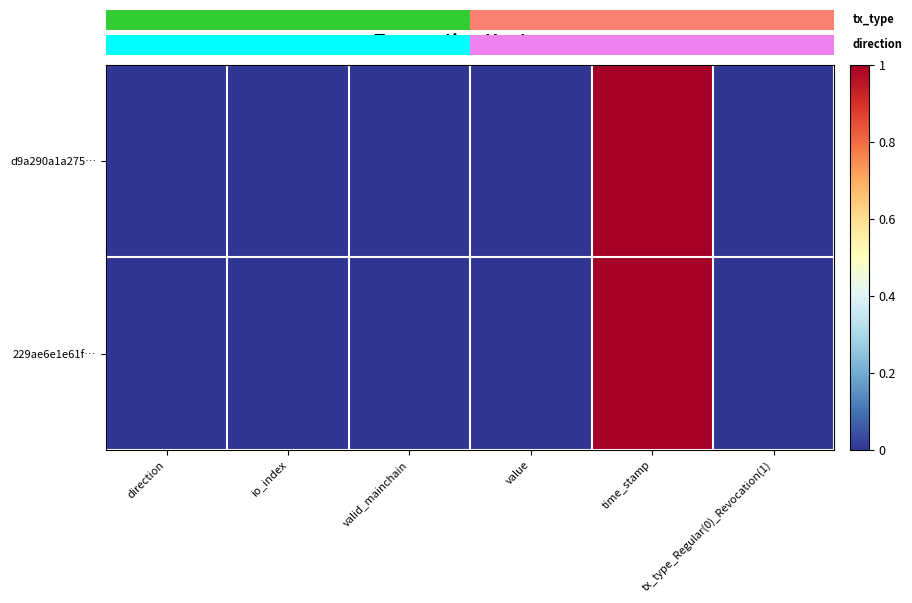

Which category has the lowest value across all series?

direction